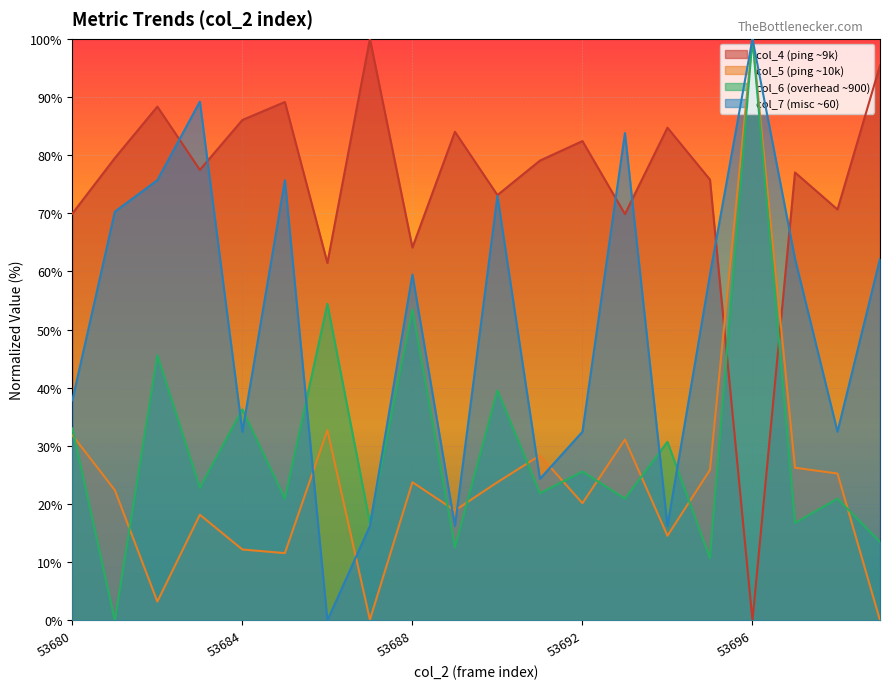

What is the difference between the maximum and second lowest values in the col_4 series?

38.5